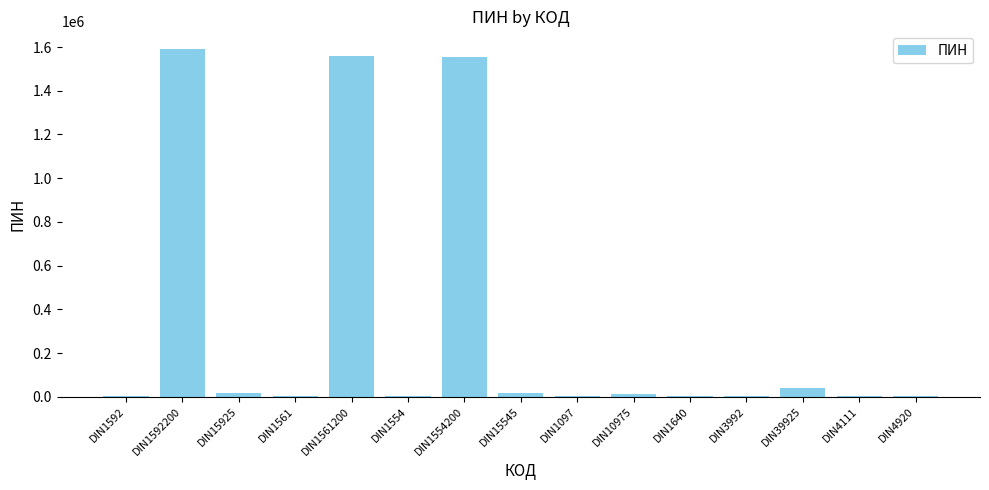

The value at DIN1592200 is 417730. True or false?

False